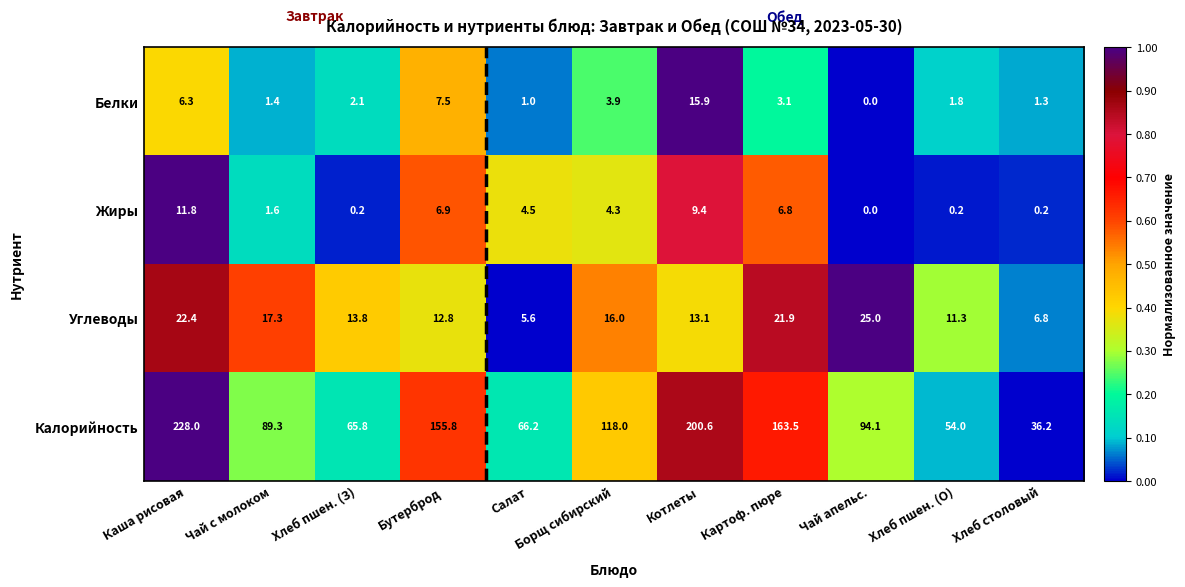

How many values in Белки are above zero?

10